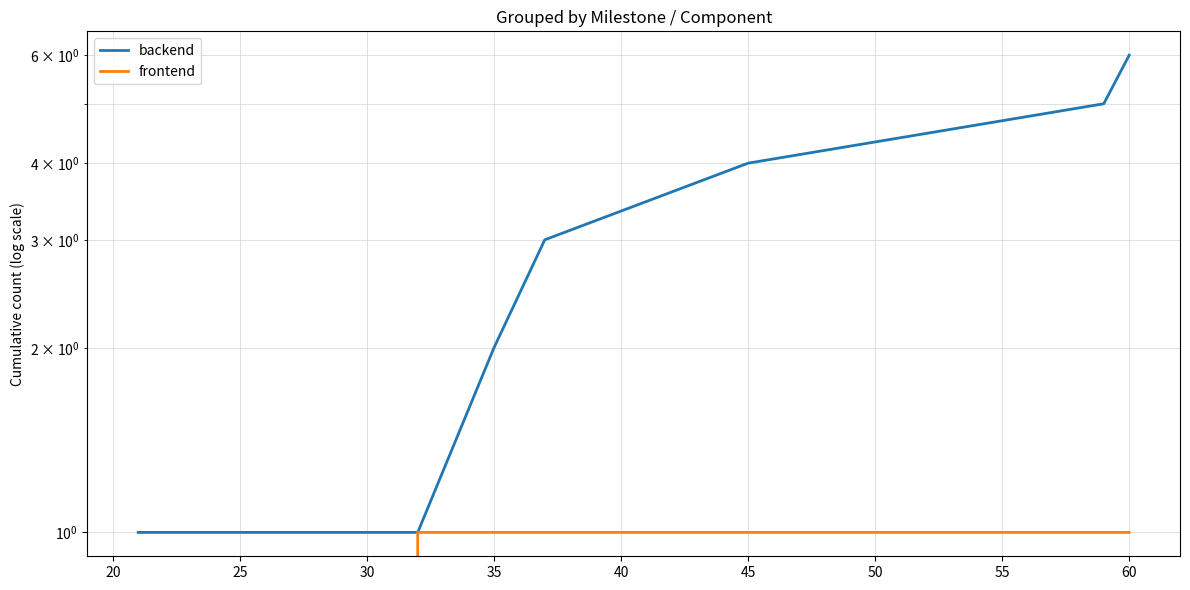

What is the value of the backend point at the 7th from the left?

6